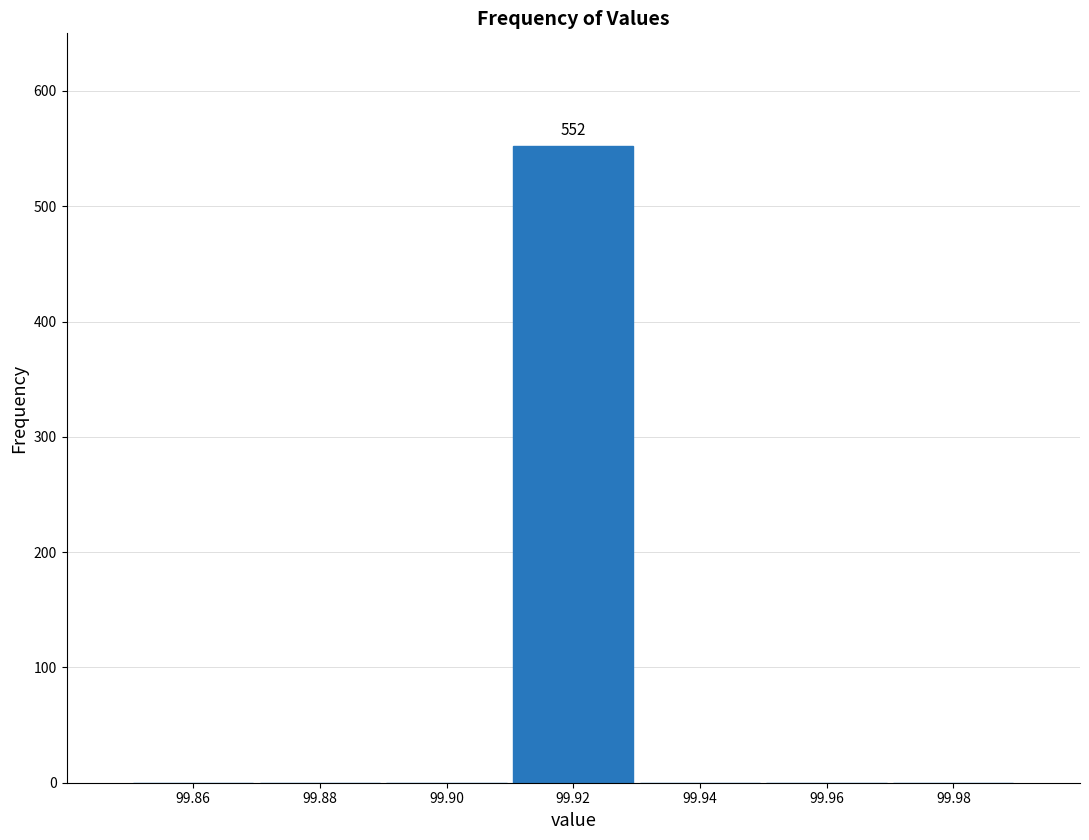

Reading left to right, transcribe all the data shown in this chart.

99.86=0	99.88=0	99.90=0	99.92=552	99.94=0	99.96=0	99.98=0